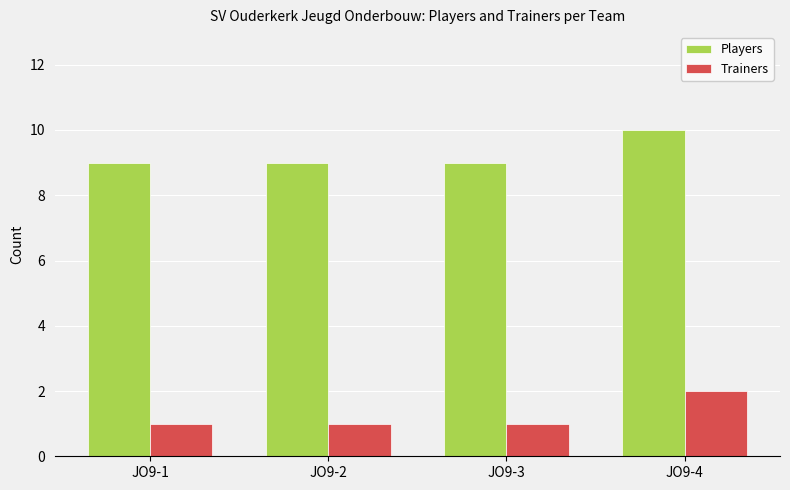

What are all the series names shown in the legend?

Players, Trainers